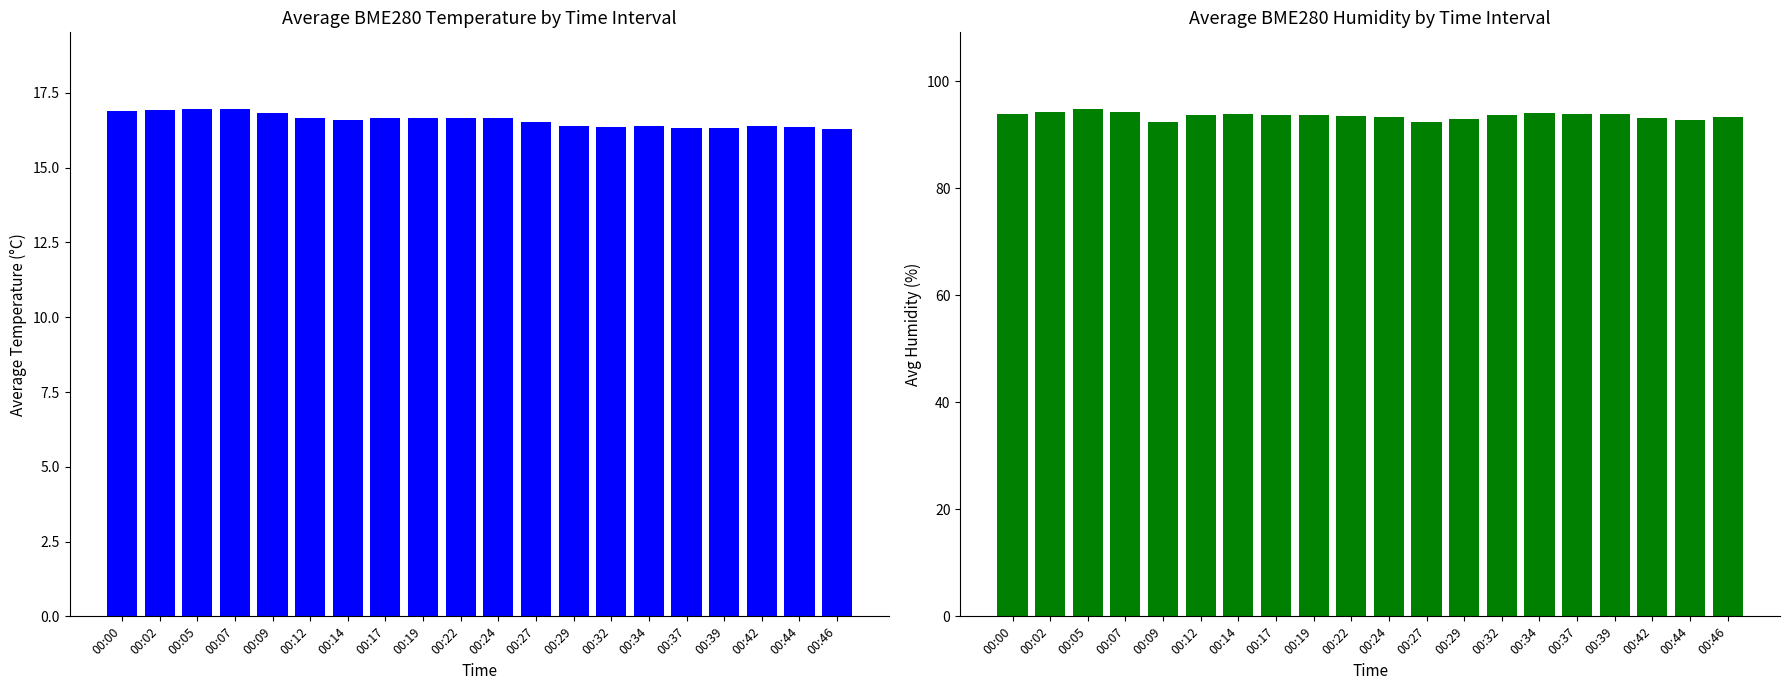

What is the sum of all Avg BME280_temperature values?

331.8